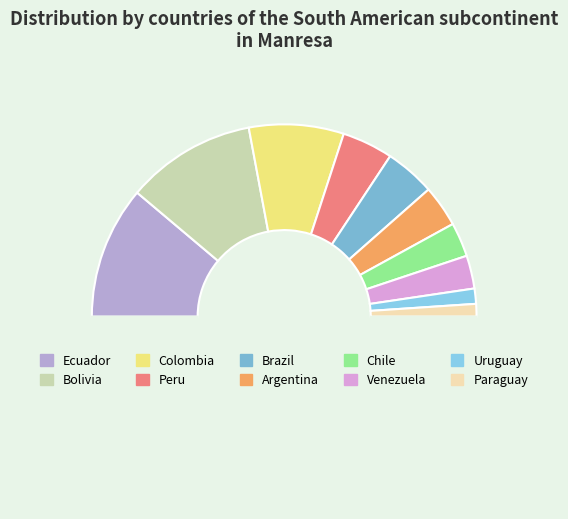

Is there a majority slice in this chart?

No